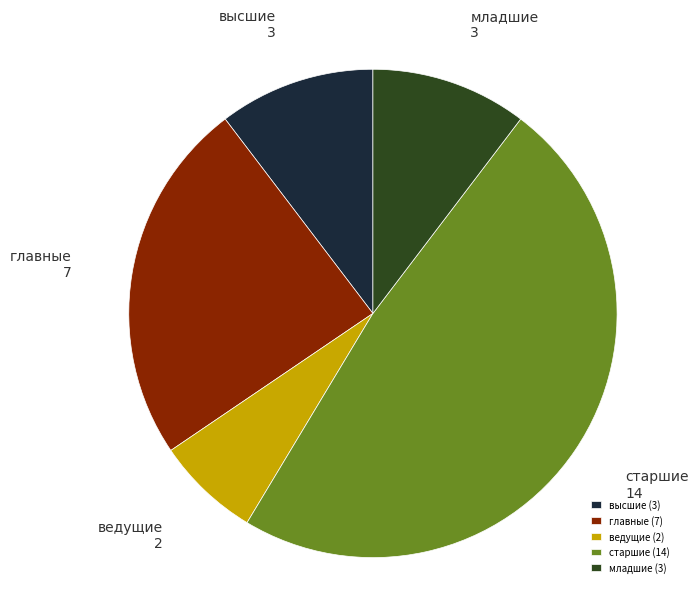

The главные slice represents 12% of the pie. True or false?

False